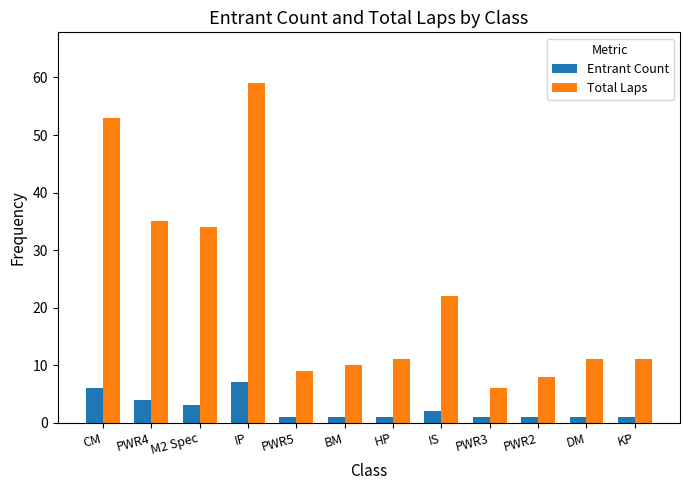

What is the label of the 10th bar from the left?

PWR2